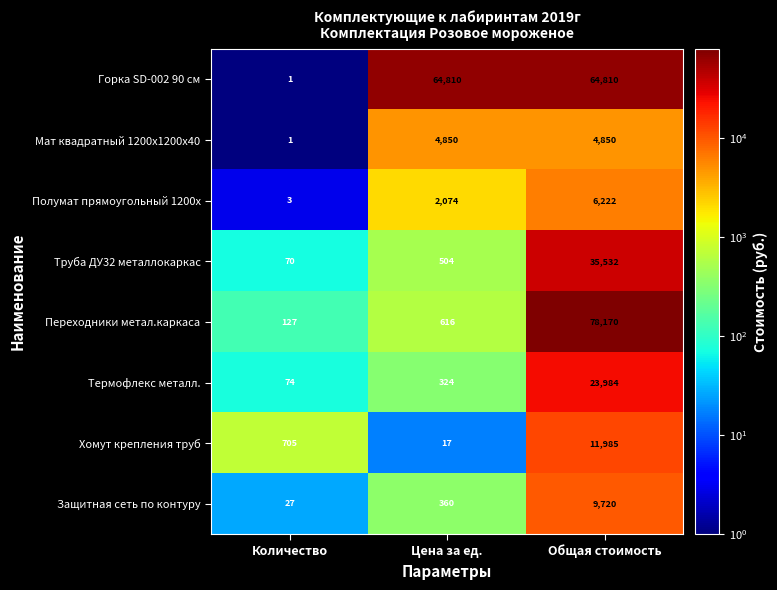

Reading right to left, list all the values displayed in this chart.

Горка SD-002 90 см: 64810	64810	1
Мат квадратный 1200х1200х40: 4850	4850	1
Полумат прямоугольный 1200х: 6222	2074	3
Труба ДУ32 металлокаркас: 35532	504	70
Переходники метал.каркаса: 78170	616	127
Термофлекс металл.: 23984	324	74
Хомут крепления труб: 11985	17	705
Защитная сеть по контуру: 9720	360	27